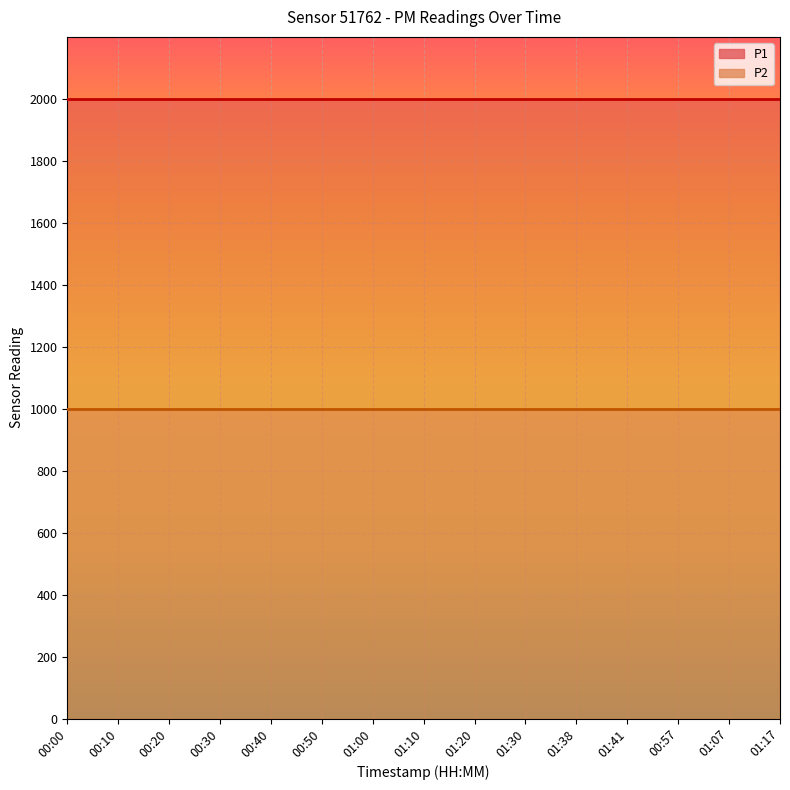

At 01:00, list the series in order from smallest to largest.

P2, P1